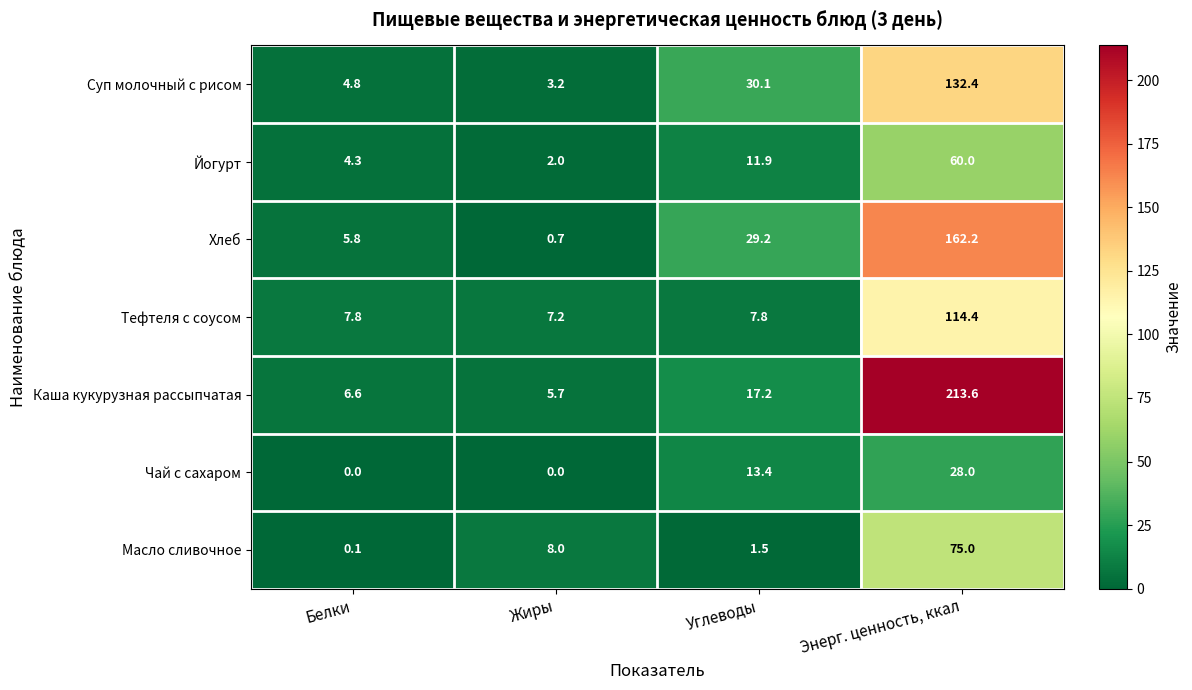

True or false: Каша кукурузная рассыпчатая has a value of 5.7 at Жиры.

True